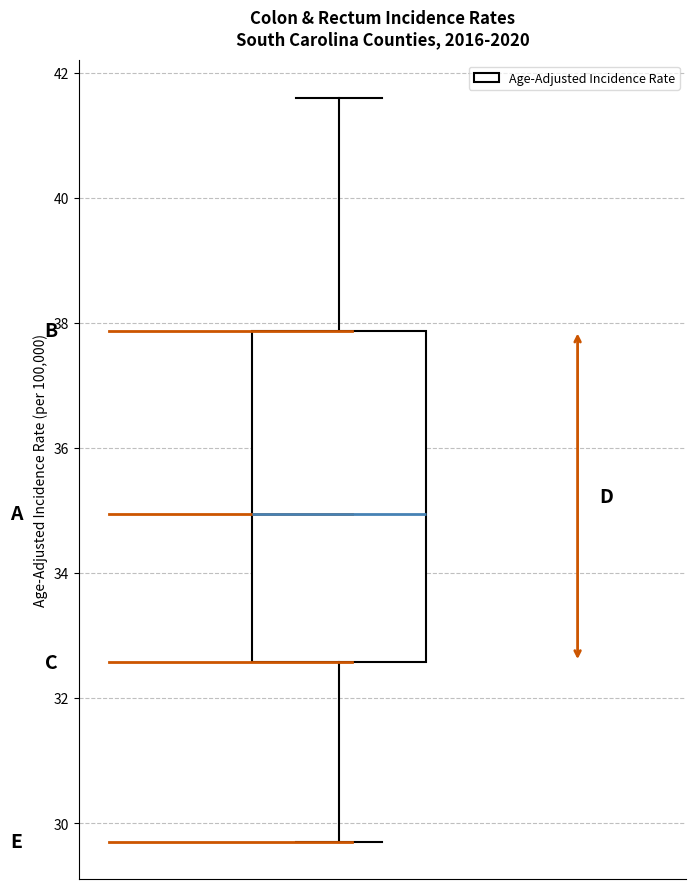

Transcribe this box plot: give where the median line is, the range the box spans, and where the two whiskers end, as read against the y-axis. The values are not printed on the chart, so give them approximately, as read against the axis.

median 35.0, box 32.6 to 37.8, whiskers 29.8 to 41.6